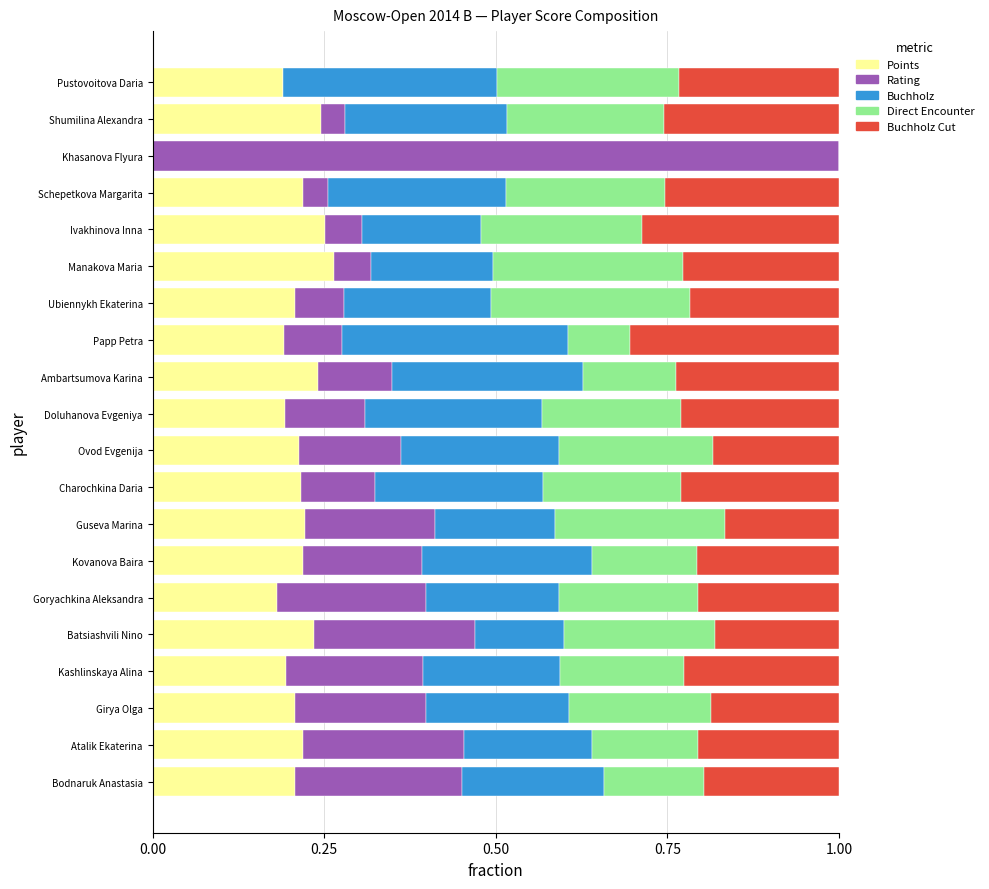

The Points series shows 0.1 at Manakova Maria. True or false?

False